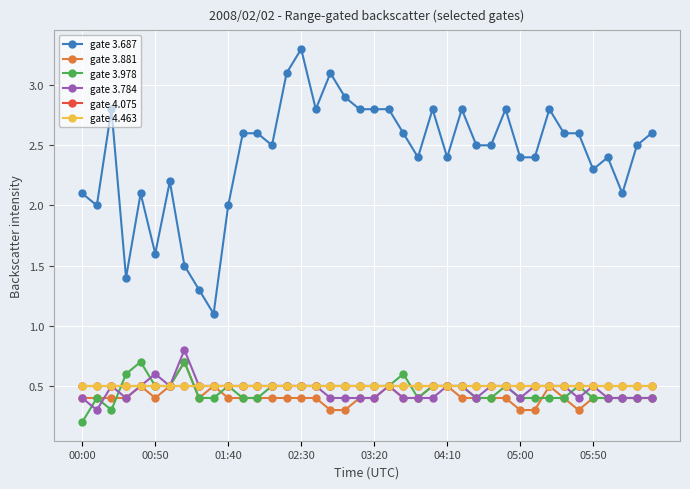

True or false: gate 4.463 and gate 3.784 intersect in this chart.

False